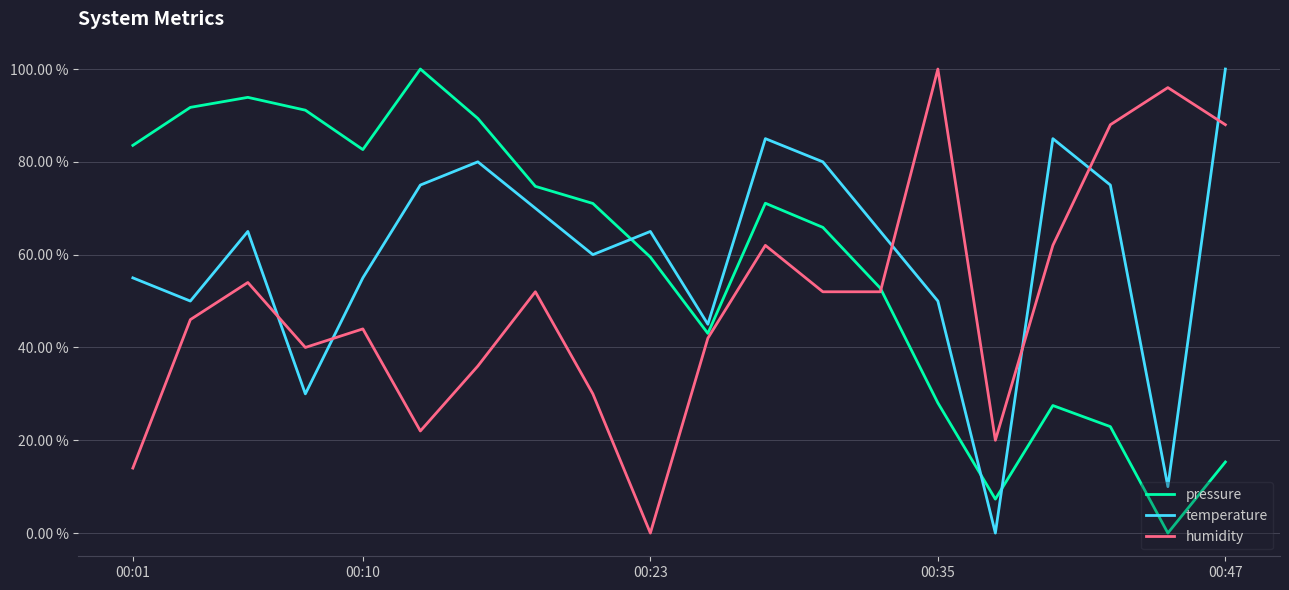

Which series ends up on top after the final intersection of pressure and temperature?

temperature